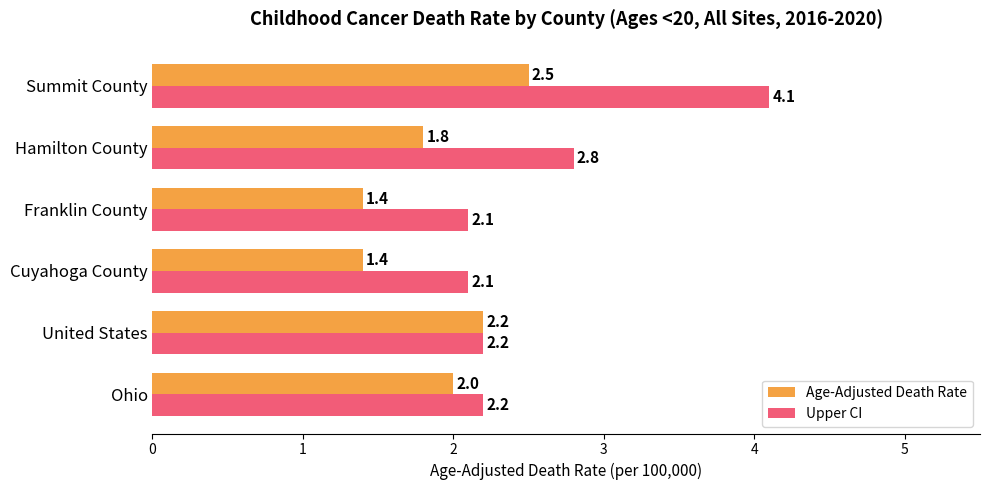

At which category is the sum across all series the highest?

Summit County